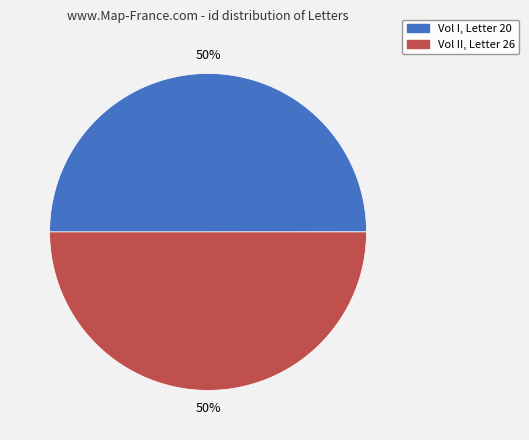

To the nearest percent, what percentage of the pie is Vol I, Letter 20?

50%